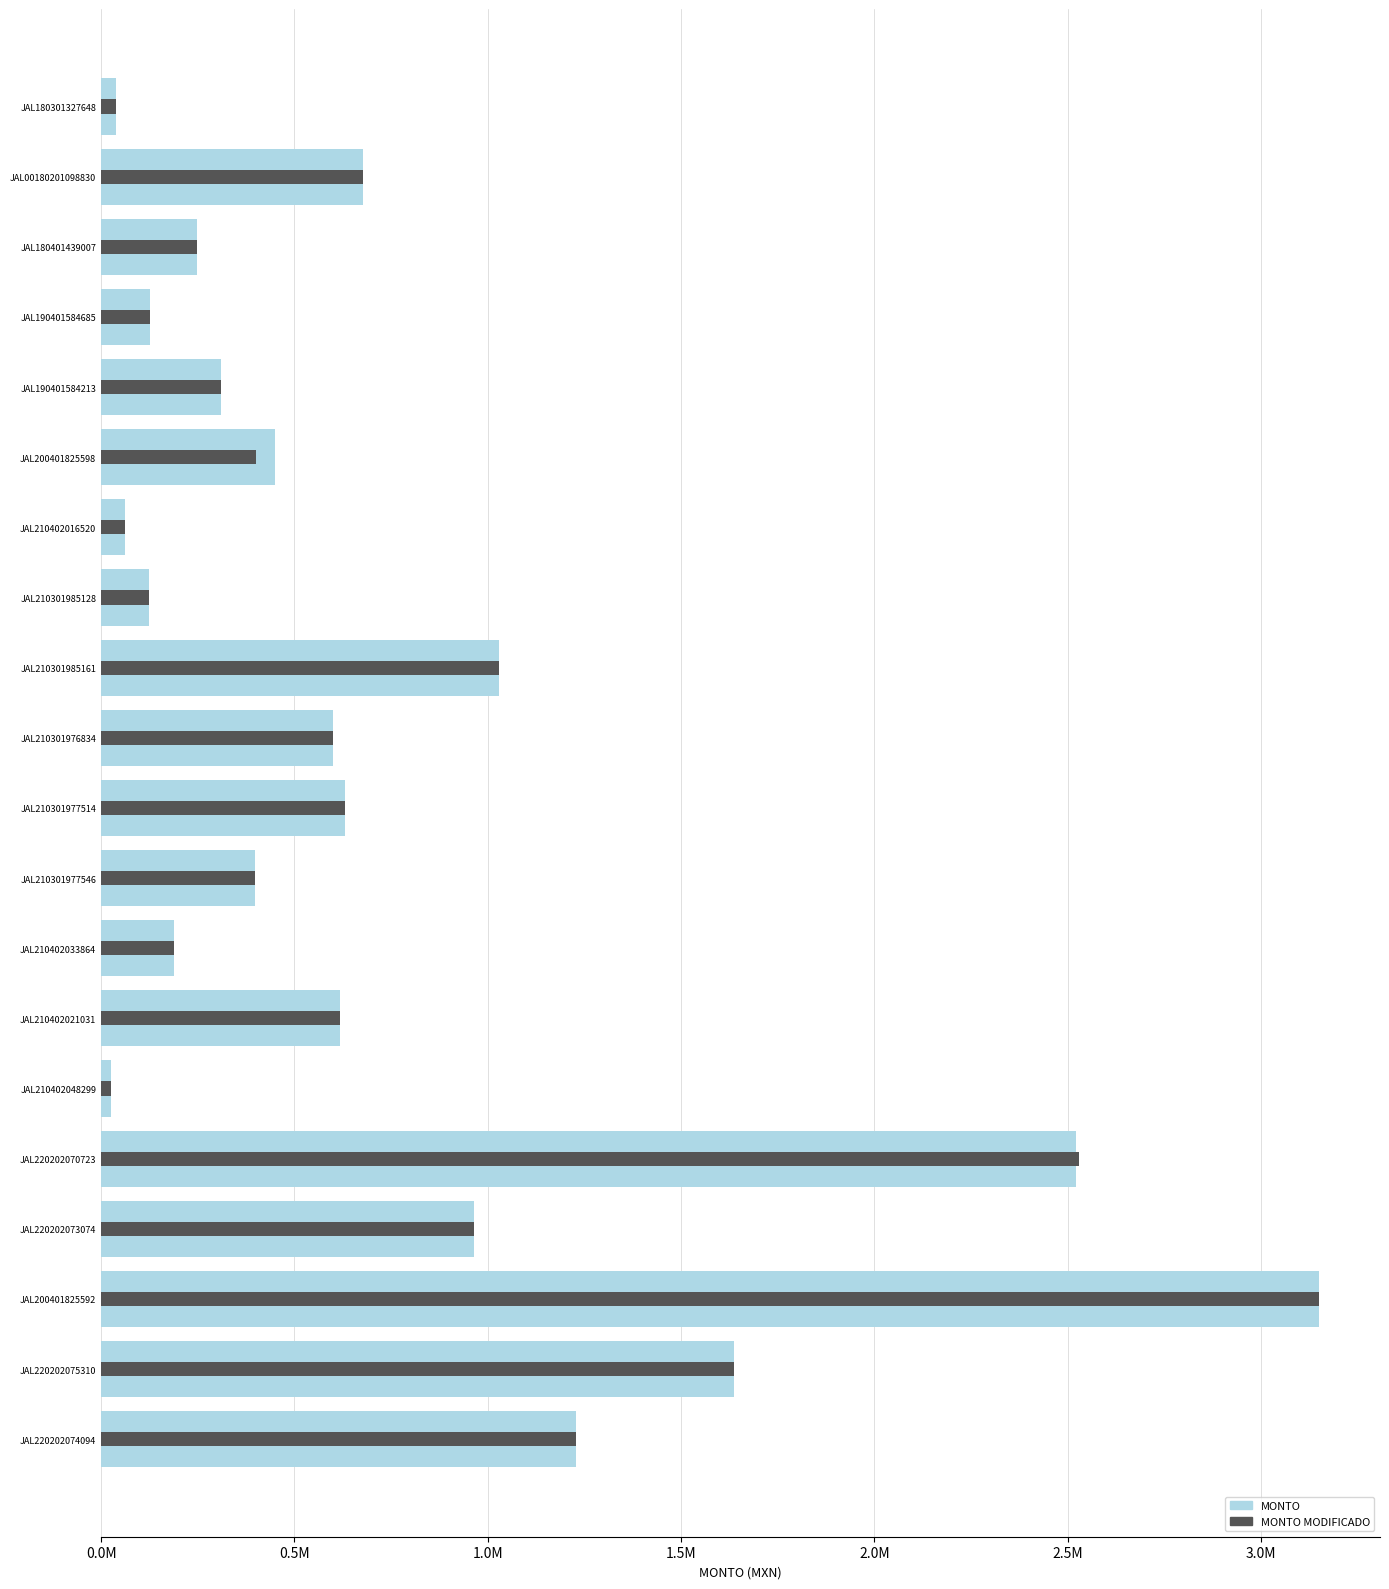

Is the value of MONTO at JAL210301985128 greater than the value of MONTO MODIFICADO at JAL220202074094?

No